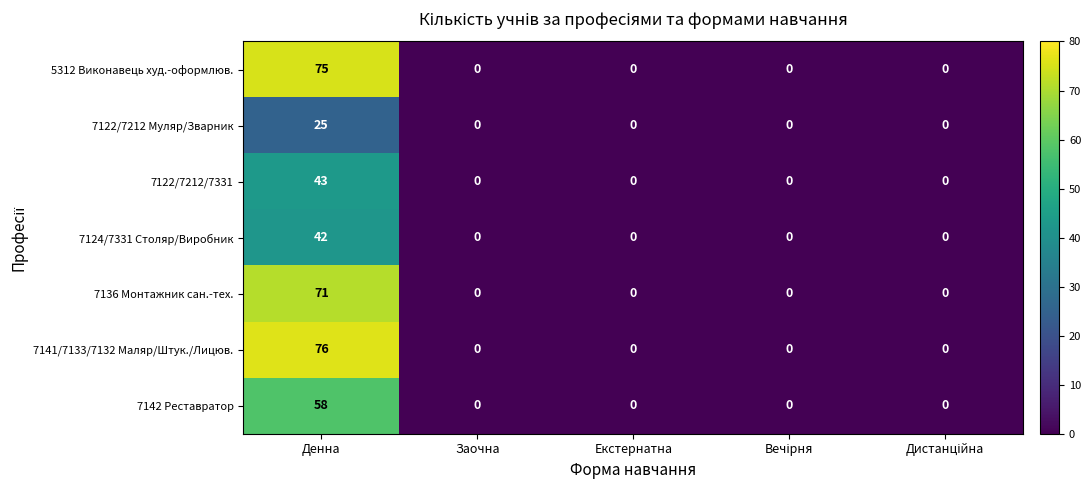

Rank the series by their maximum value, from lowest to highest.

7122/7212 Муляр/Зварник, 7124/7331 Столяр/Виробник, 7122/7212/7331, 7142 Реставратор, 7136 Монтажник сан.-тех., 5312 Виконавець худ.-оформлюв., 7141/7133/7132 Маляр/Штук./Лицюв.